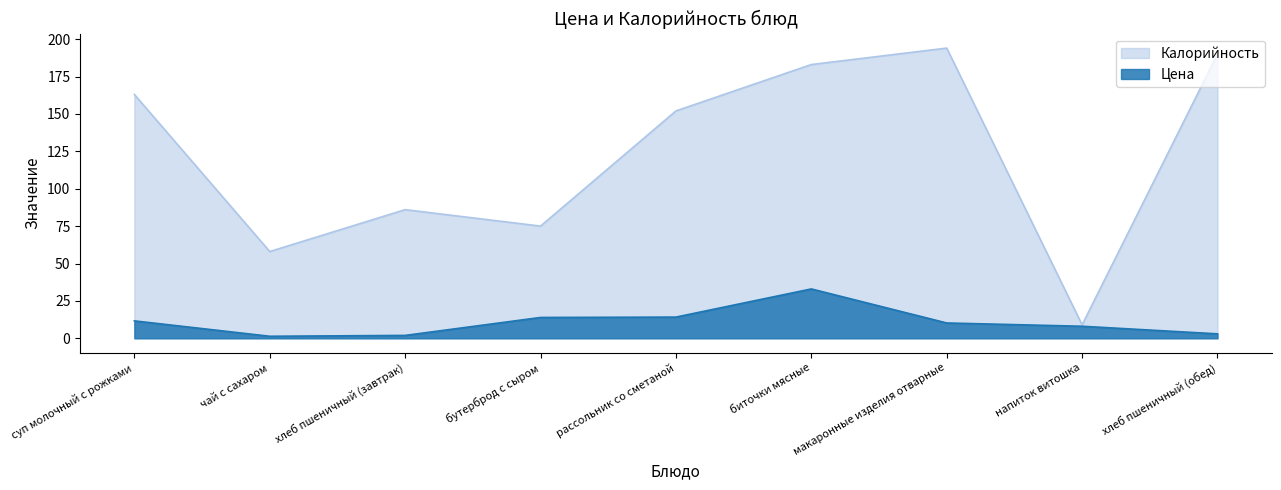

Is the value of Калорийность at суп молочный с рожками greater than the value of Цена at хлеб пшеничный (завтрак)?

Yes